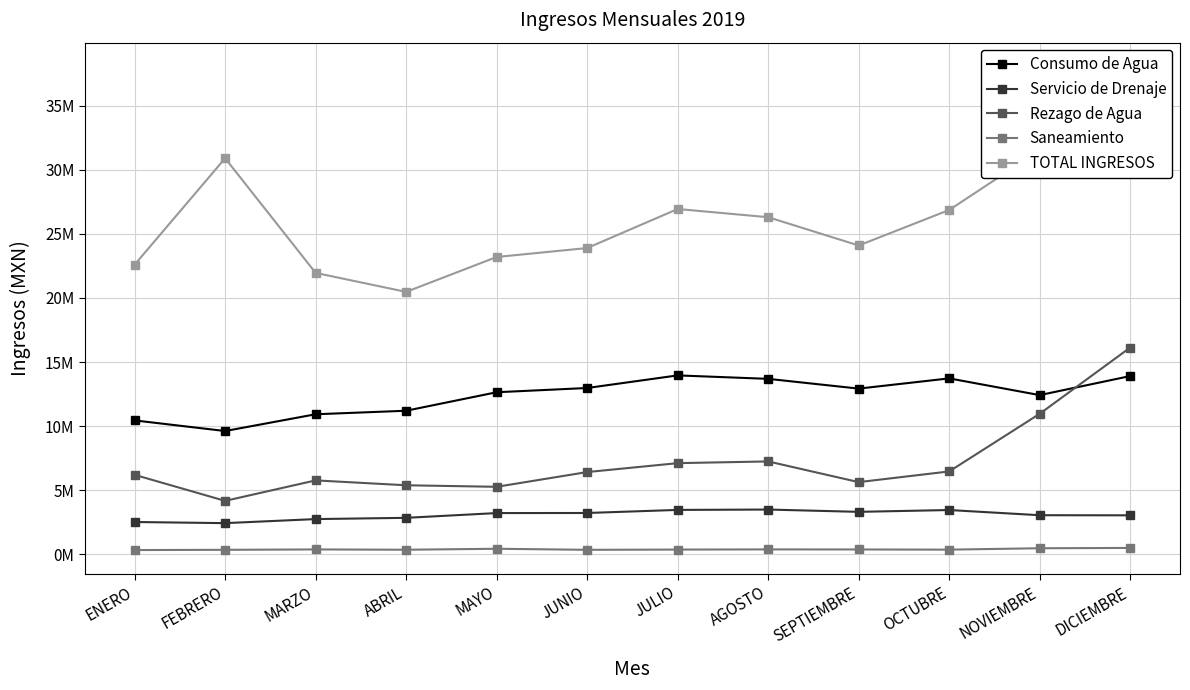

Is the value of TOTAL INGRESOS at NOVIEMBRE greater than the value of Saneamiento at ABRIL?

Yes